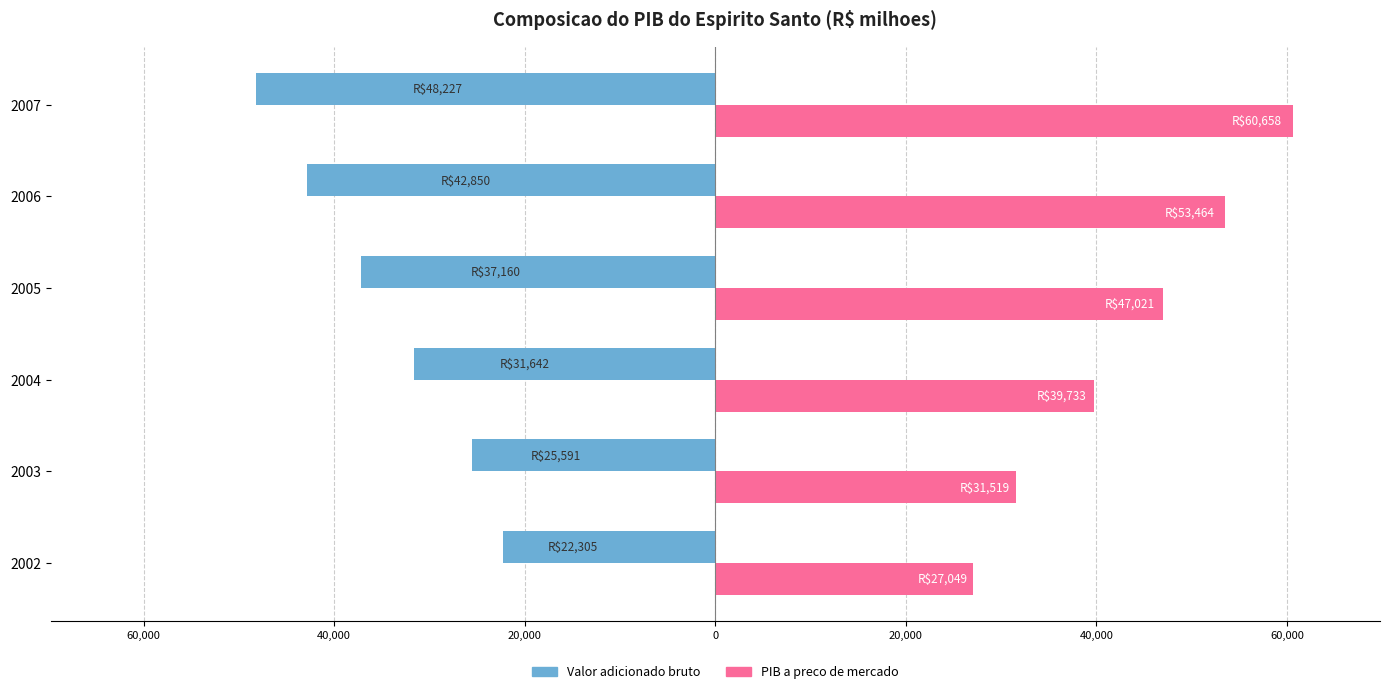

What is the maximum value shown in the chart?

60658.4